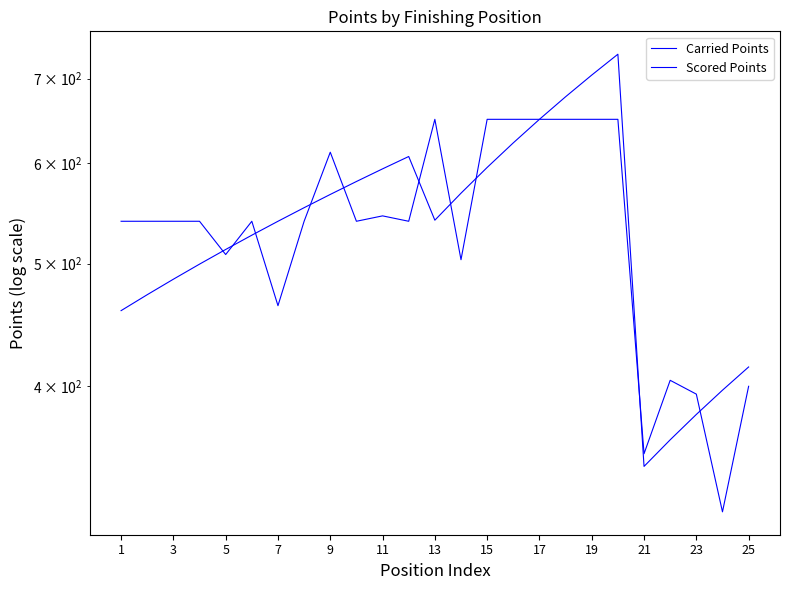

Which series has the largest total across all categories?

Scored Points